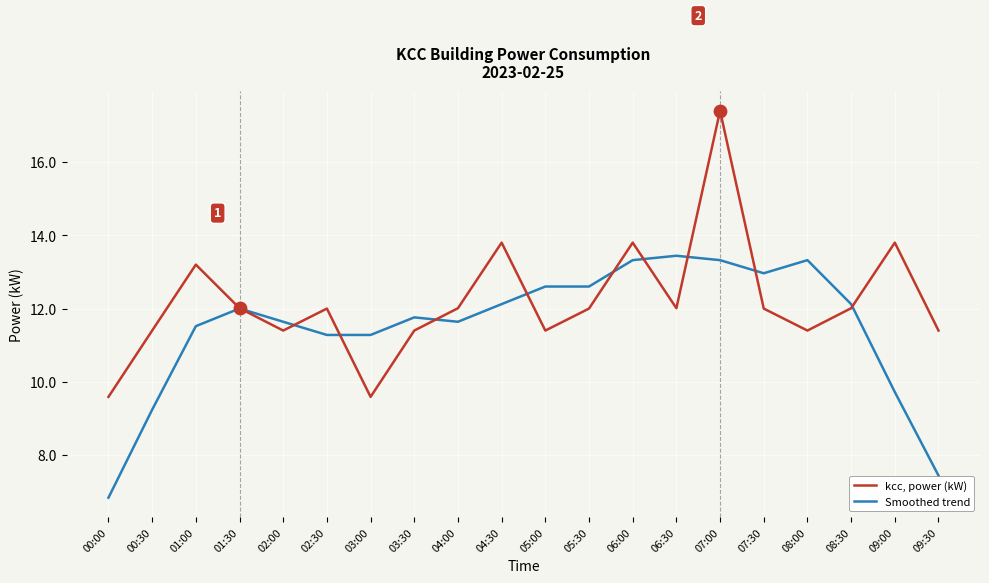

Is the value of kcc, power (kW) at 03:00 greater than the value of Smoothed trend at 04:00?

No